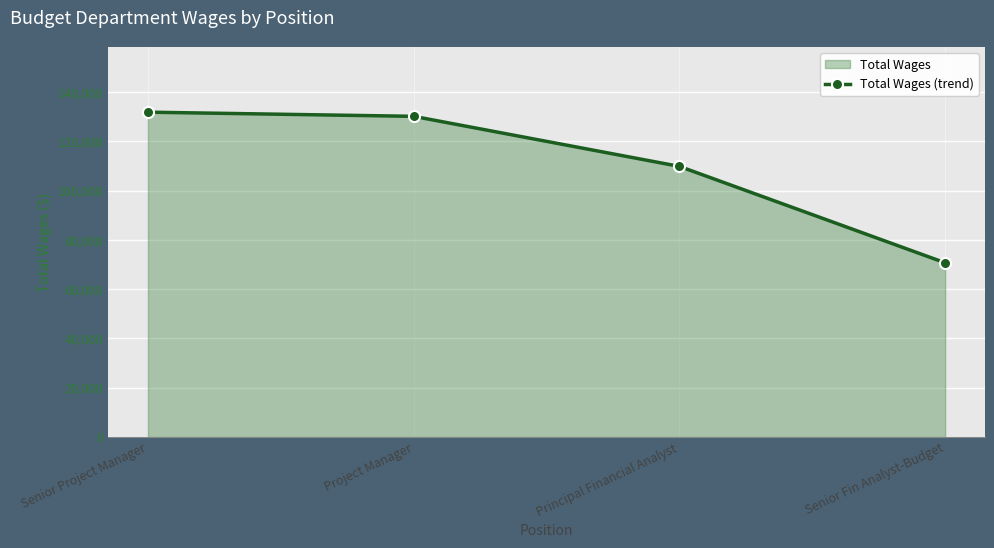

Rank the categories by value from highest to lowest.

Senior Project Manager, Project Manager, Principal Financial Analyst, Senior Fin Analyst-Budget